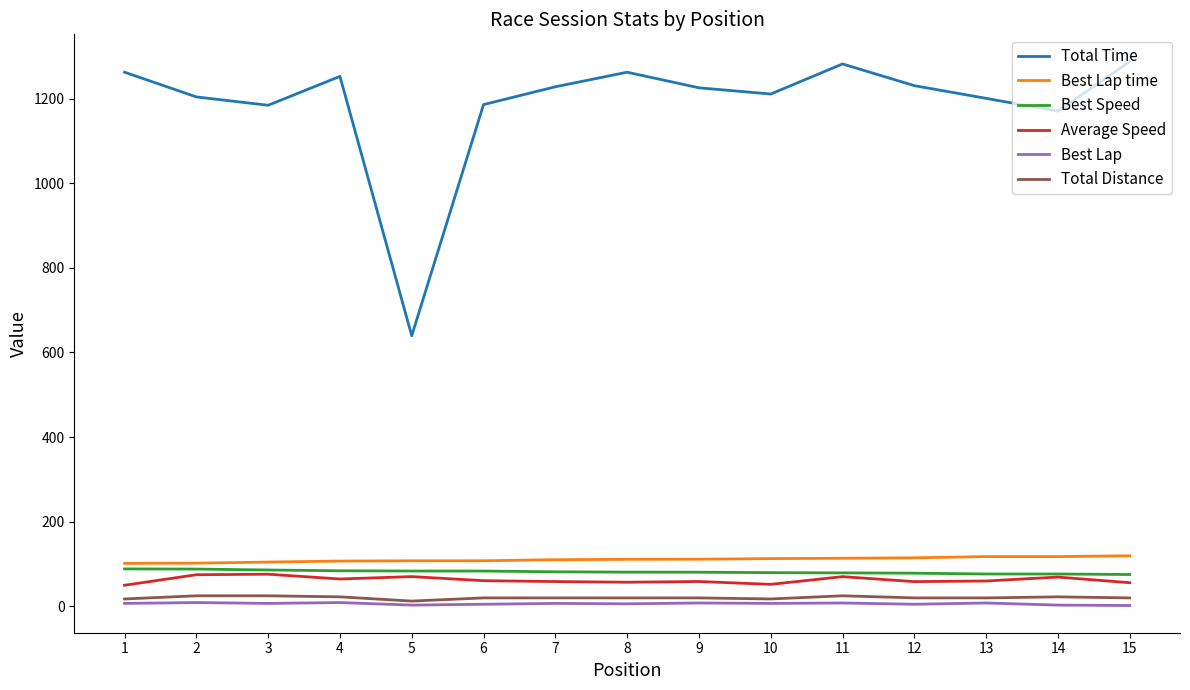

Is the value of Total Distance at 11 greater than the value of Total Time at 2?

No